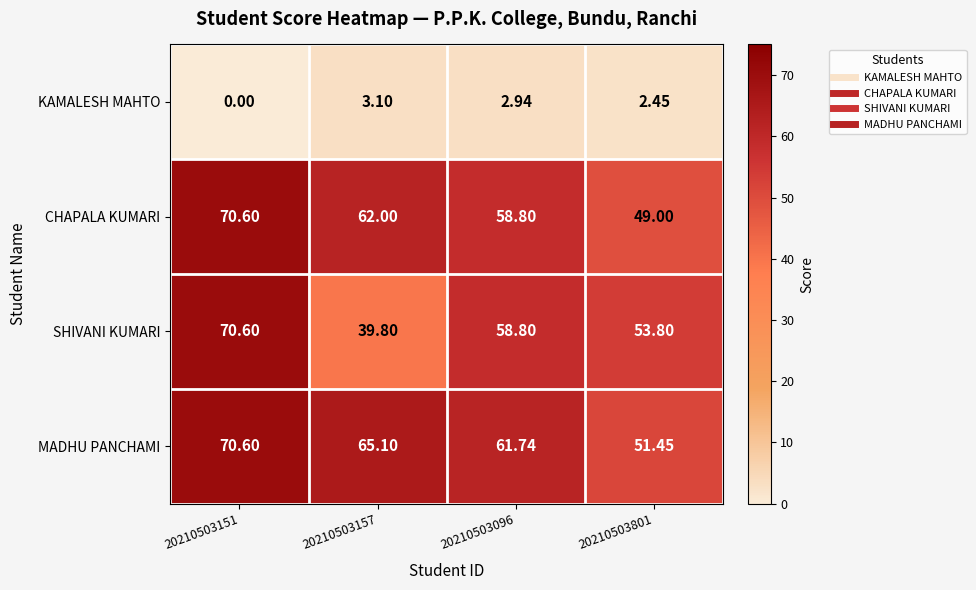

At 20210503801, list the series in order from largest to smallest.

SHIVANI KUMARI, MADHU PANCHAMI, CHAPALA KUMARI, KAMALESH MAHTO